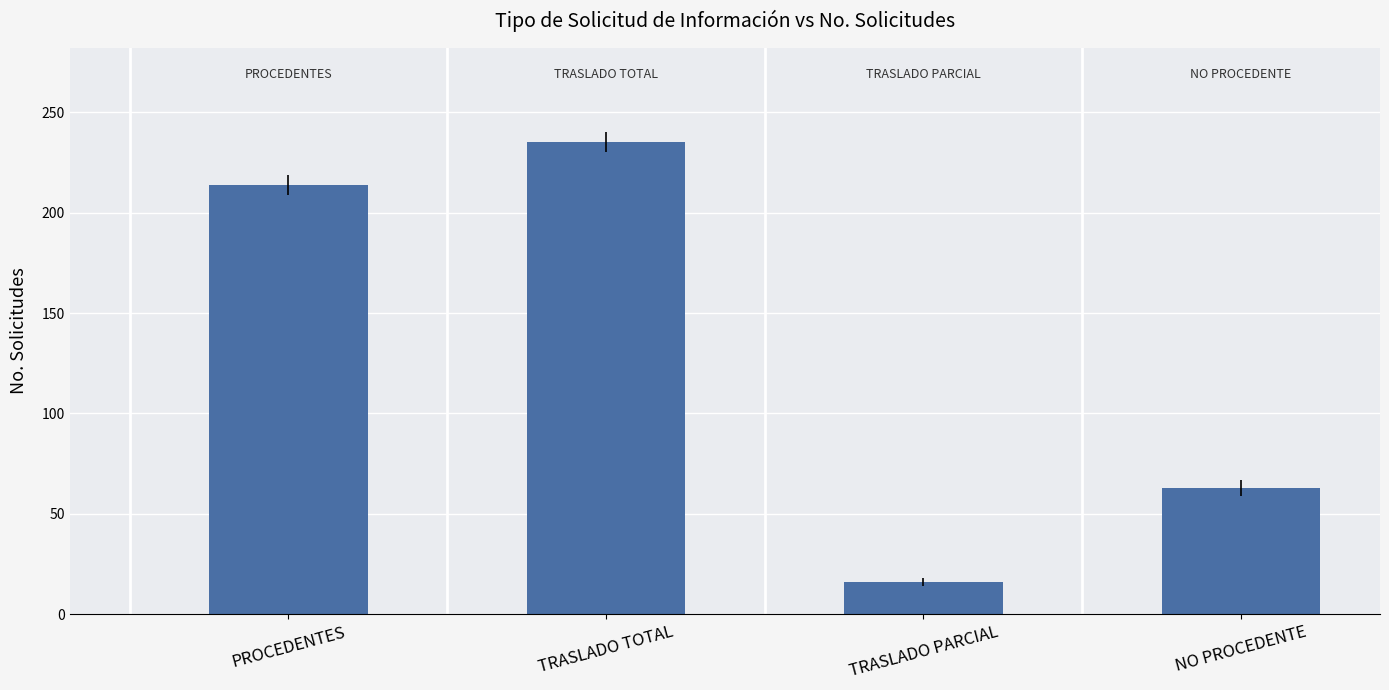

Which has a higher value, TRASLADO PARCIAL or PROCEDENTES?

PROCEDENTES